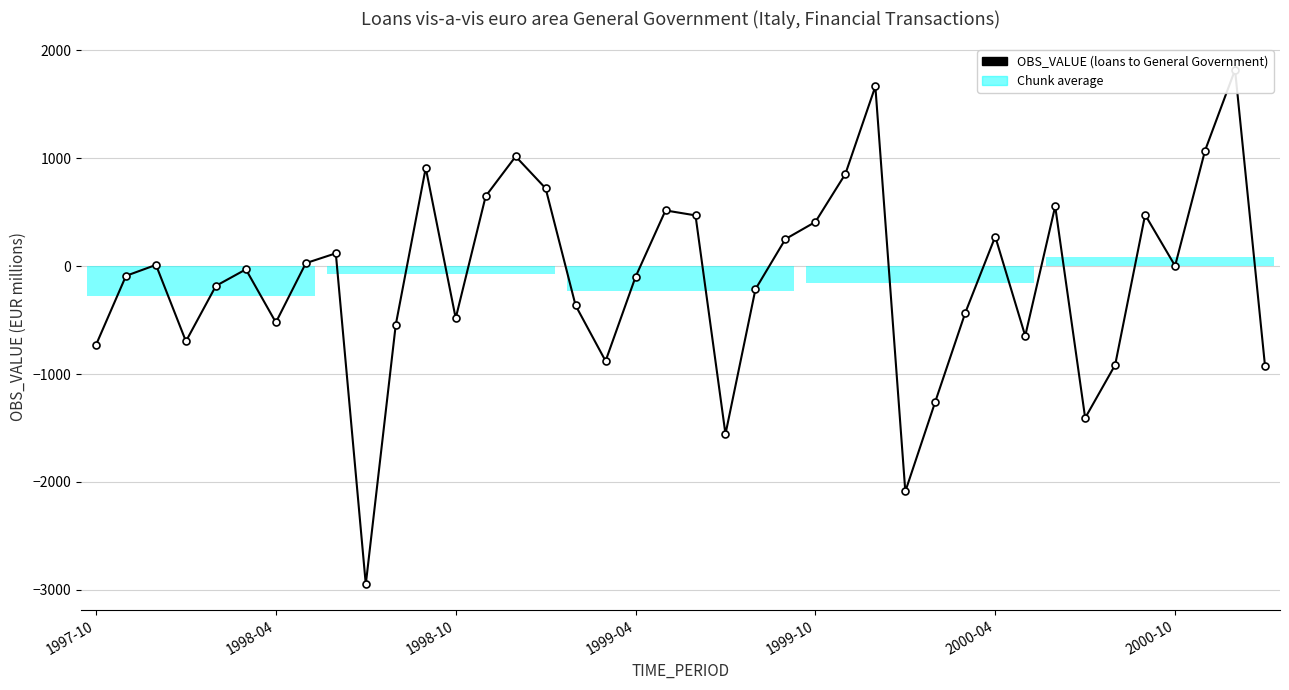

How many data points are less than -30?

21